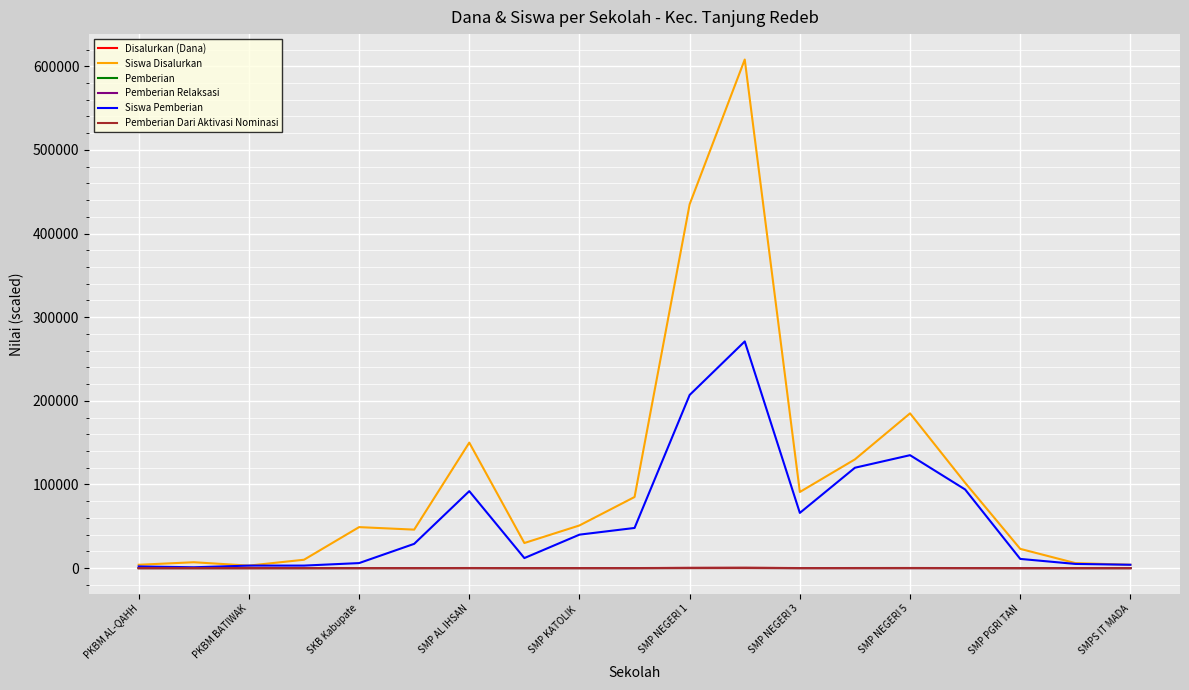

Which series has the largest range (max minus min)?

Siswa Disalurkan